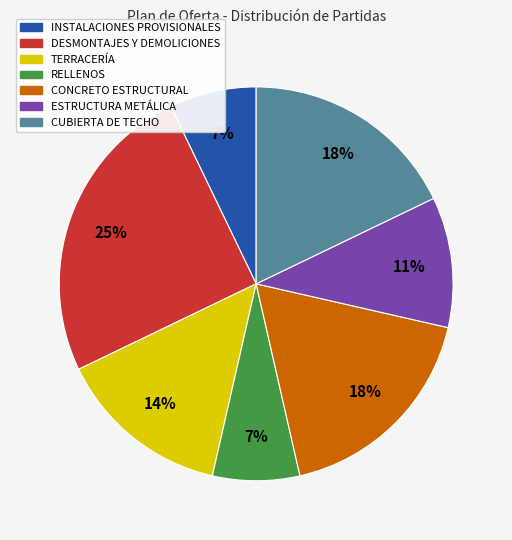

What is the largest slice in the pie chart?

DESMONTAJES Y DEMOLICIONES